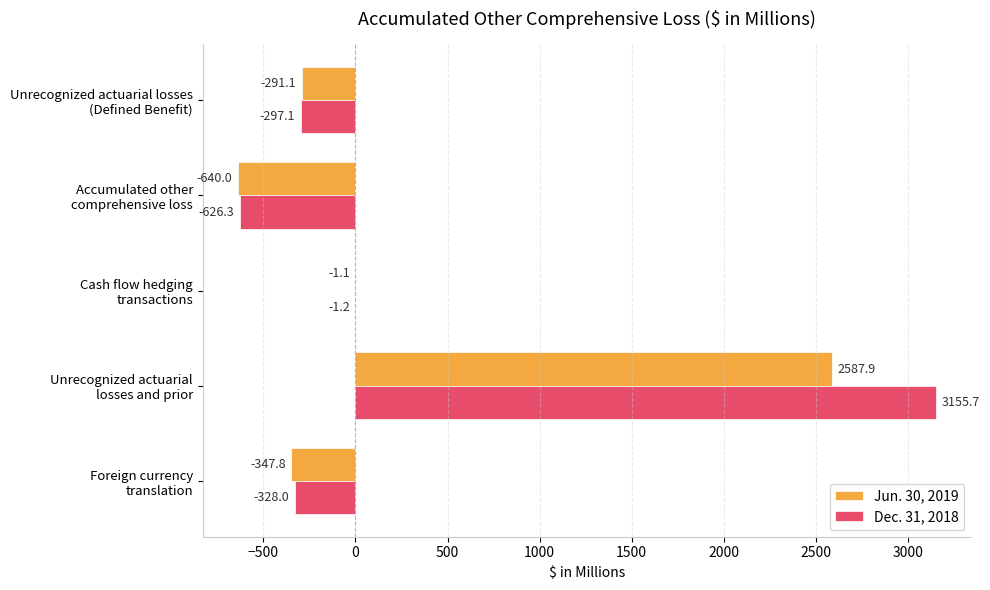

What is the maximum value for Jun. 30, 2019?

2587.9